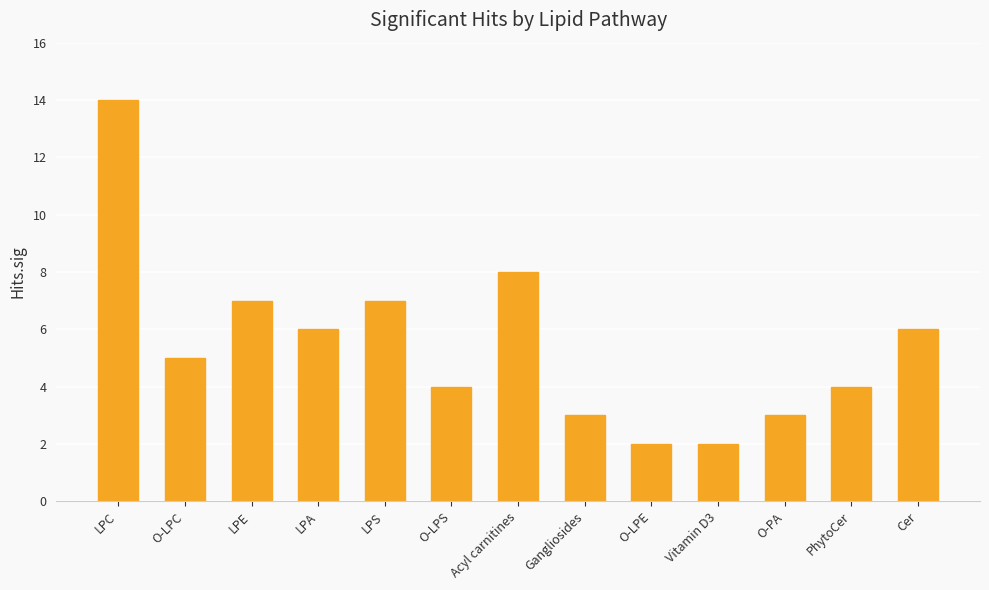

Is it true that the value at O-PA is 2?

False